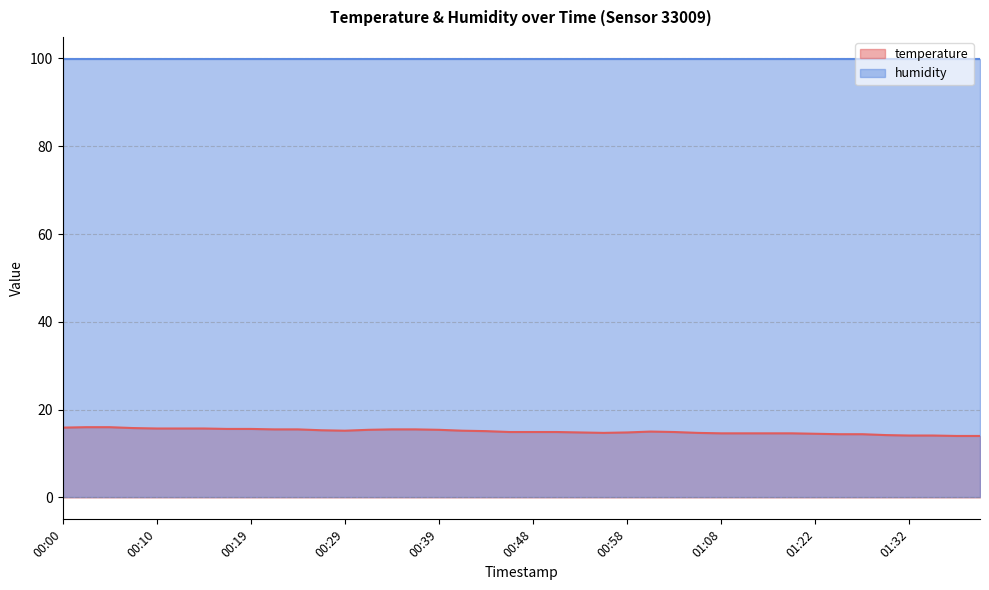

Rank the categories by value from lowest to highest.

01:37, 01:39, 01:32, 01:34, 01:29, 01:24, 01:27, 01:22, 01:08, 01:11, 01:13, 01:16, 00:56, 01:06, 00:53, 00:58, 00:46, 00:48, 00:51, 01:03, 01:01, 00:44, 00:29, 00:41, 00:27, 00:31, 00:39, 00:22, 00:24, 00:34, 00:36, 00:17, 00:19, 00:10, 00:12, 00:14, 00:07, 00:00, 00:02, 00:05